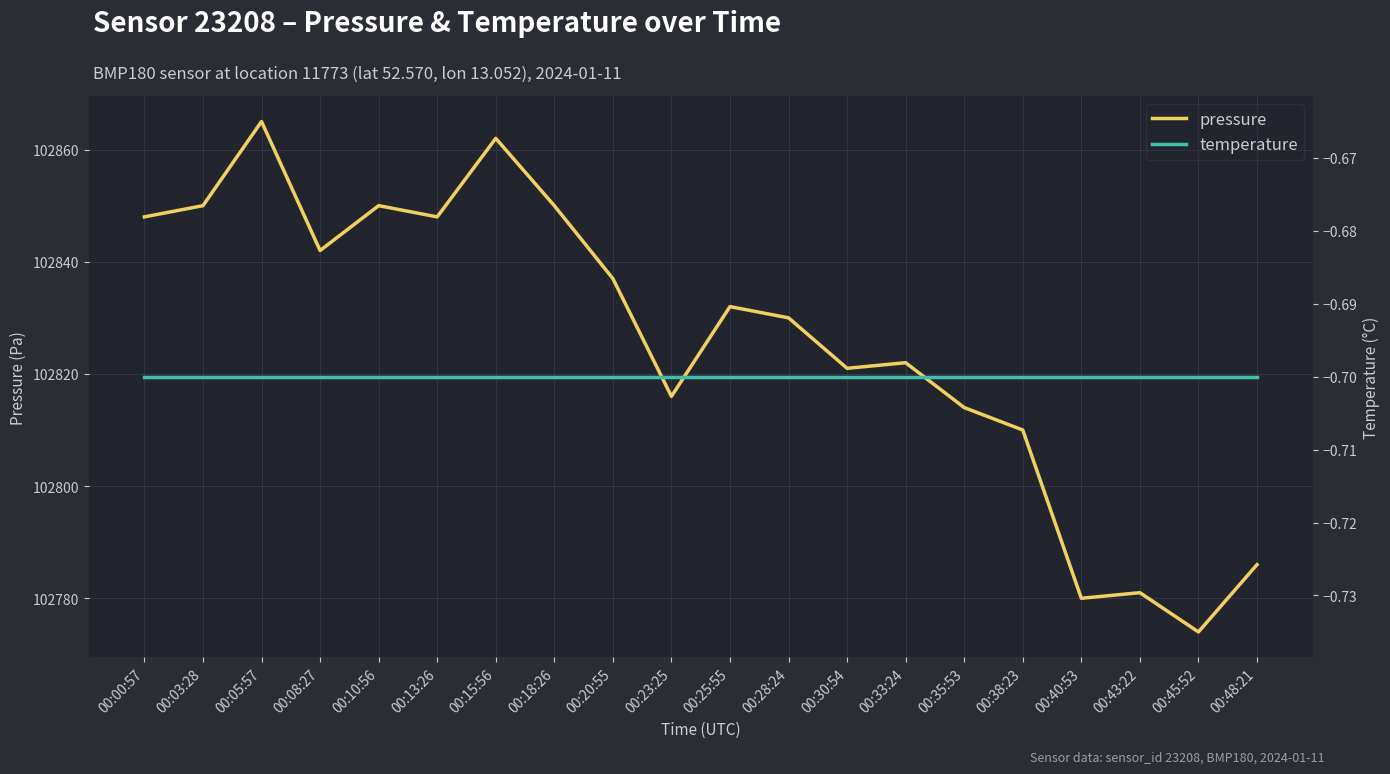

What is the label of the 2nd point from the left?

00:03:28